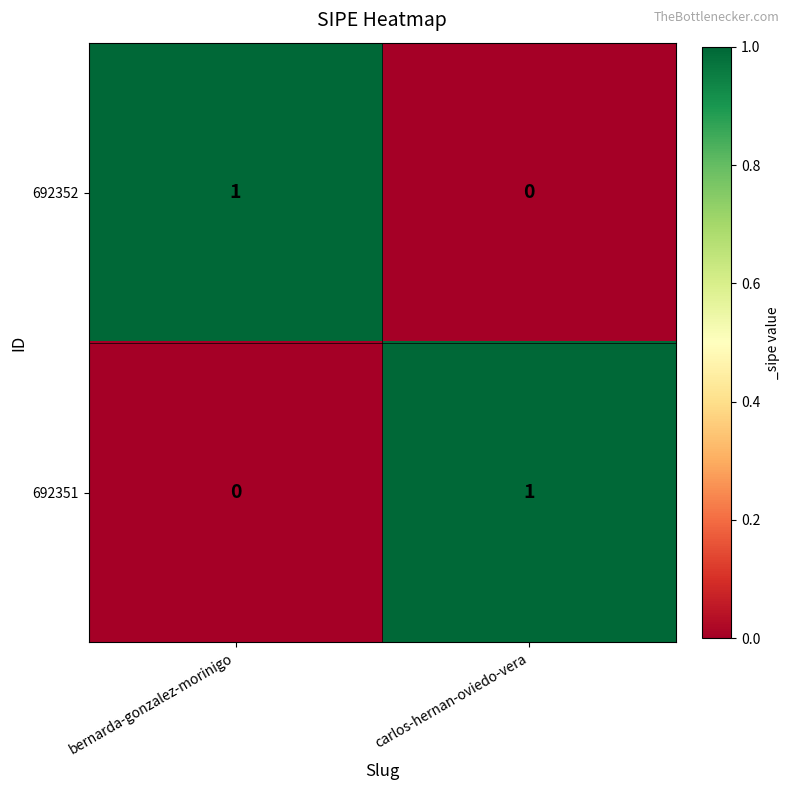

Reading left to right, extract all data points from this chart.

692352: 1	0
692351: 0	1